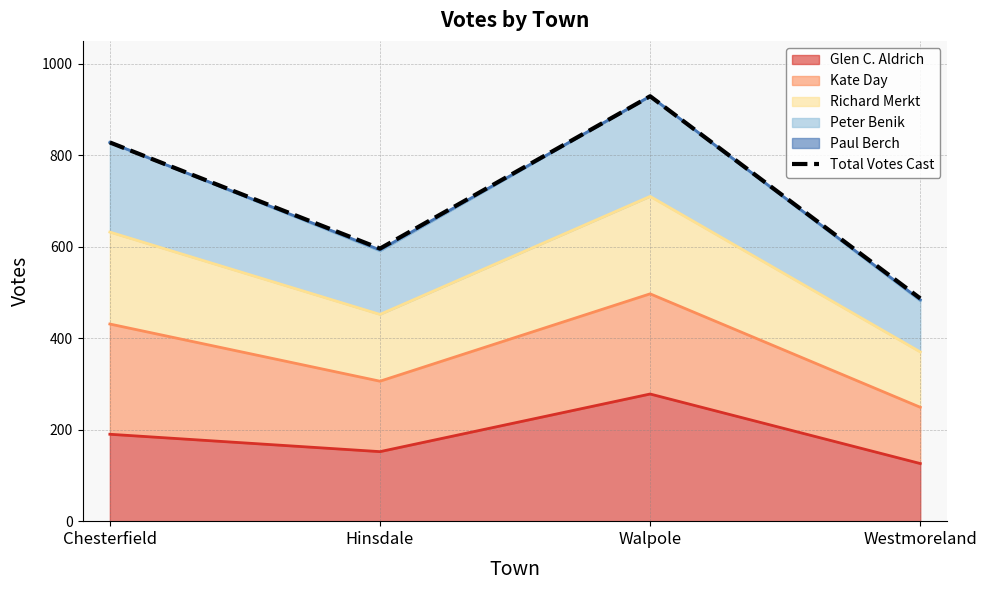

Which category has the highest value across all series?

Walpole